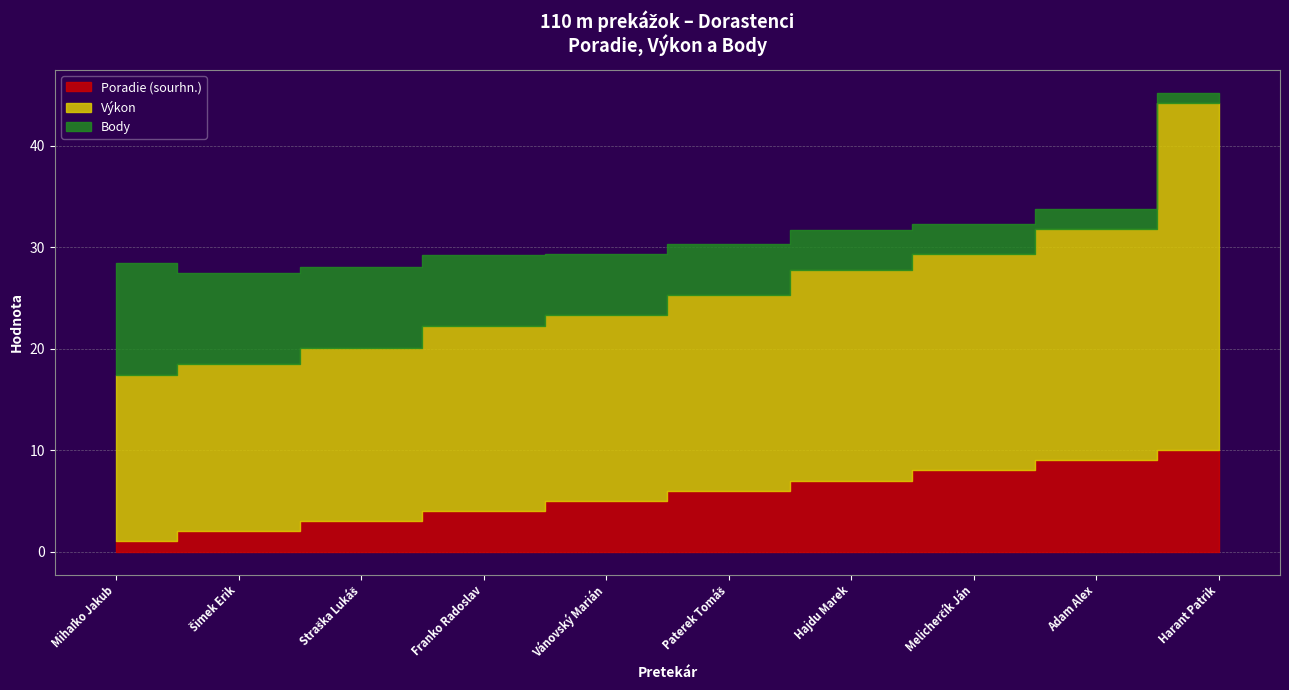

At which category is the sum across all series the highest?

Harant Patrik